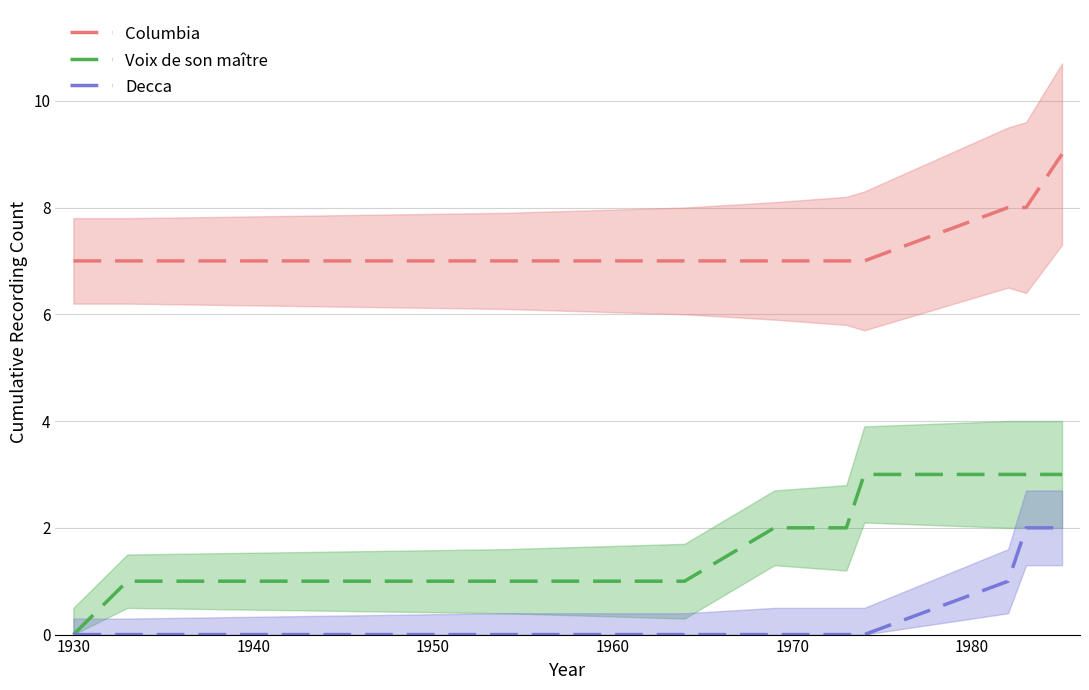

Does the chart have visible grid lines?

Yes